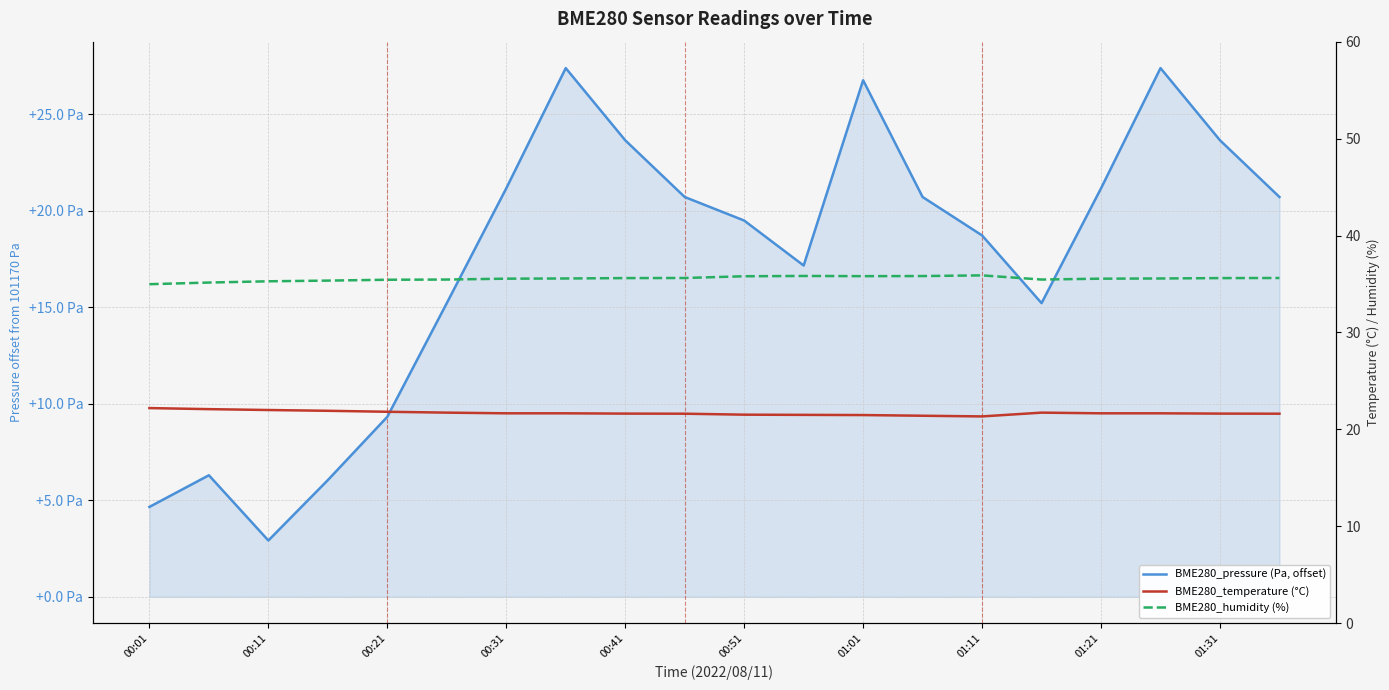

How many lines are shown in the chart?

3